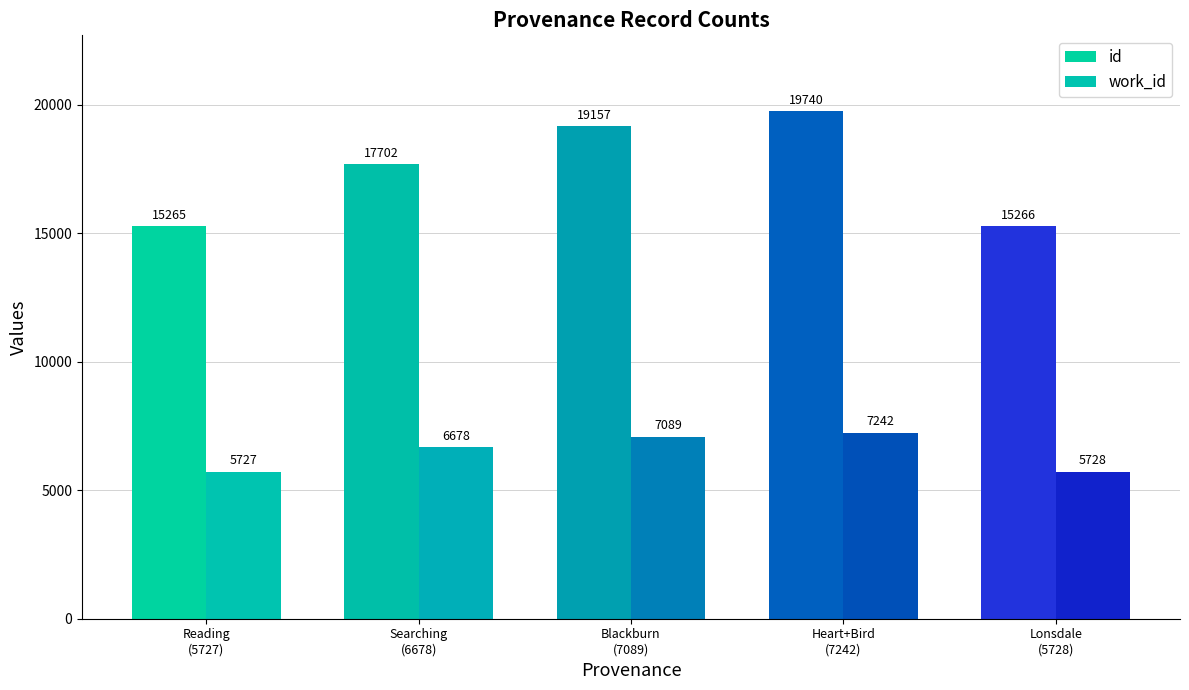

What is the spread (max minus min) of values at Searching
(6678)?

11024